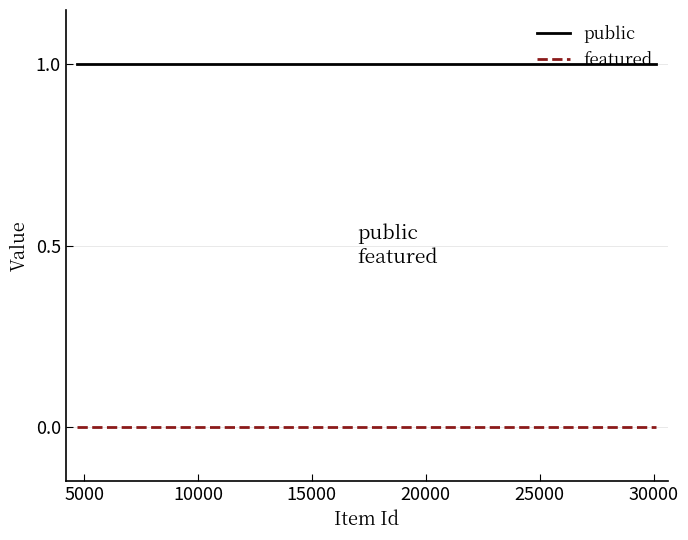

True or false: public and featured cross at least once.

False